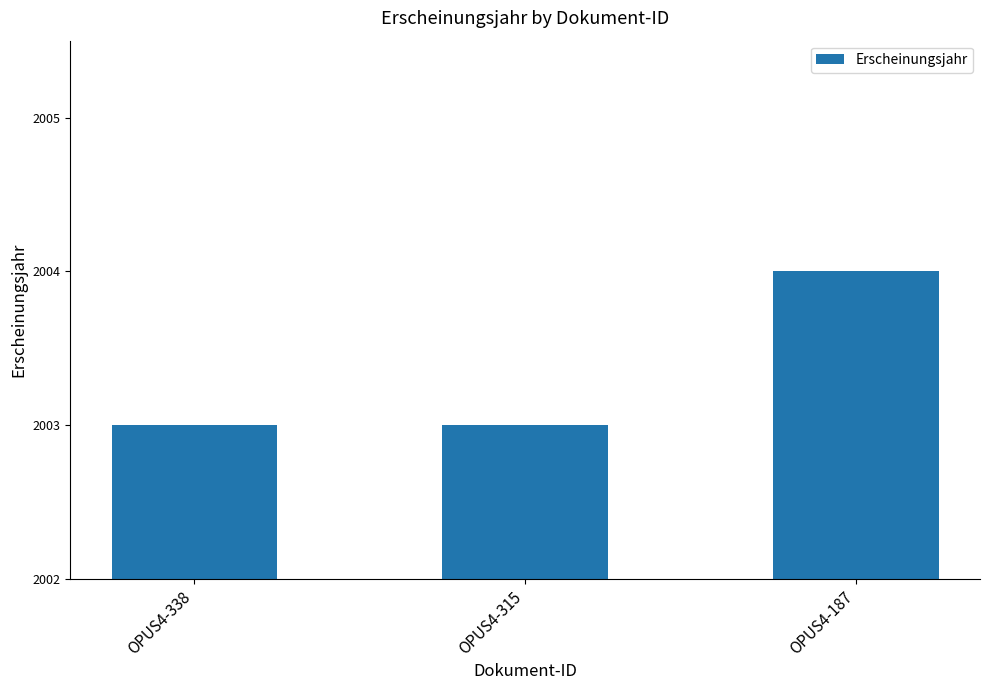

What is the smallest value displayed?

2003